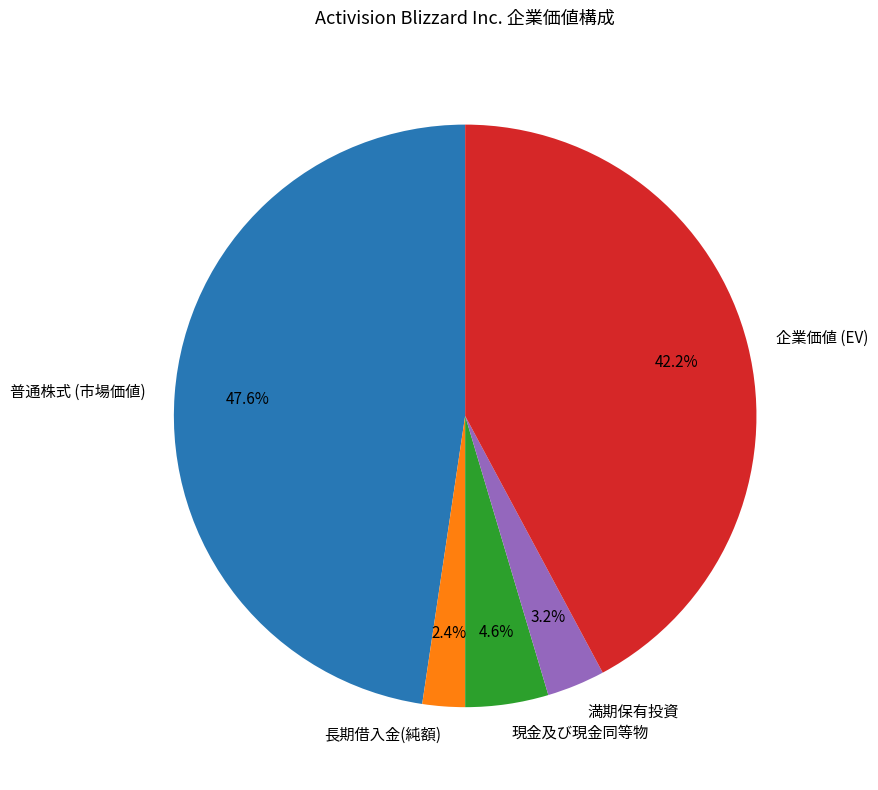

Is there a majority slice in this chart?

No